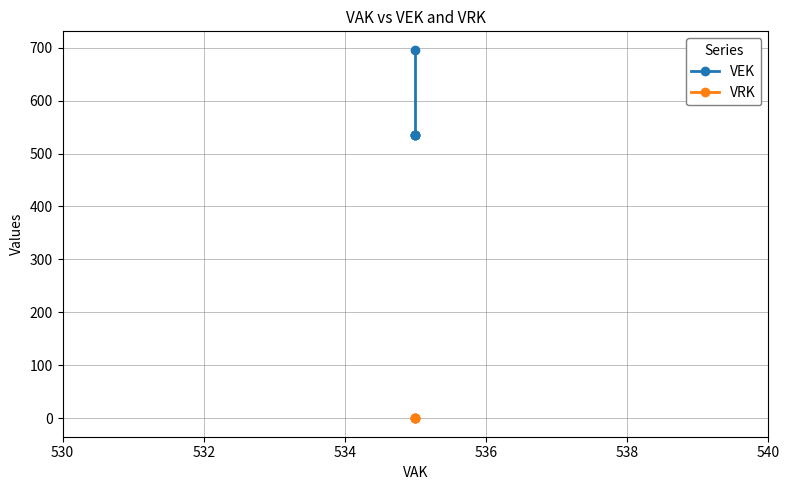

Rank the series by their average value, from lowest to highest.

VRK, VEK